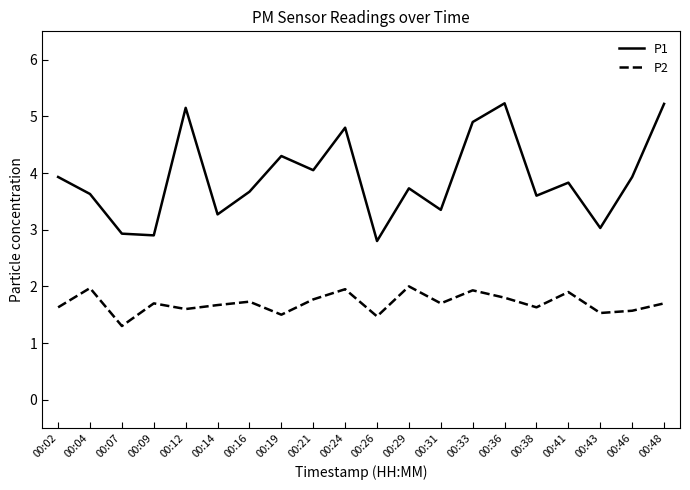

True or false: P2 and P1 intersect in this chart.

False